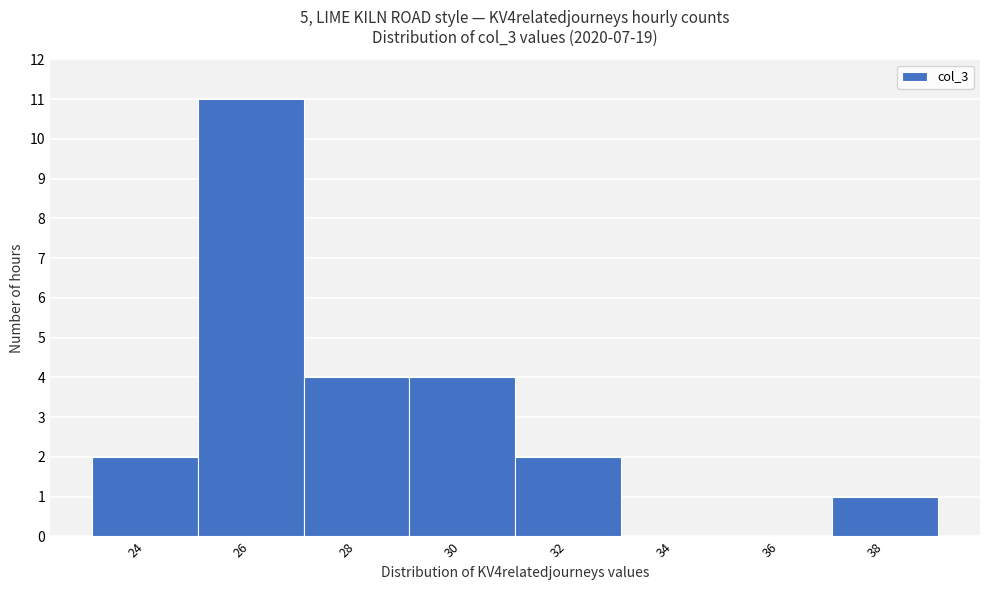

How tall is the bar that spans 23 to 25 on the x-axis? The values are not printed on the chart, so give them approximately, as read against the axis.

2